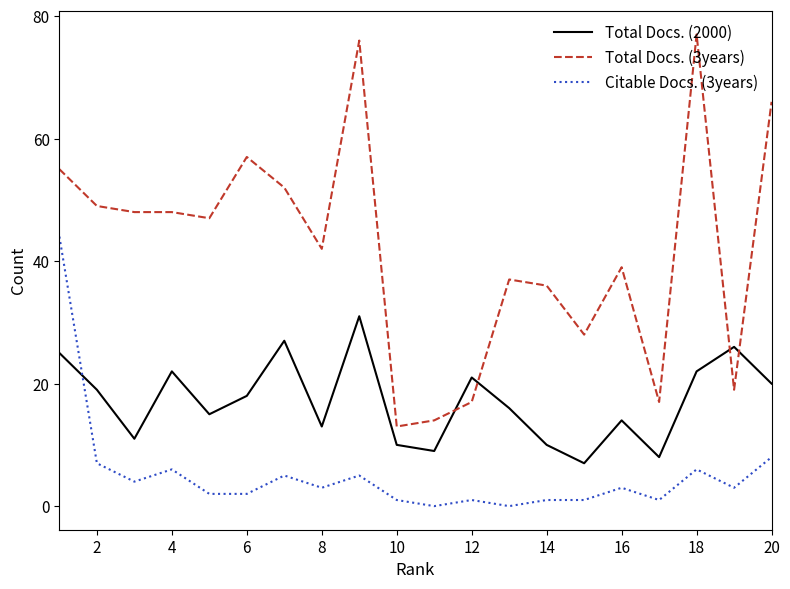

Which series has the largest total across all categories?

Total Docs. (3years)